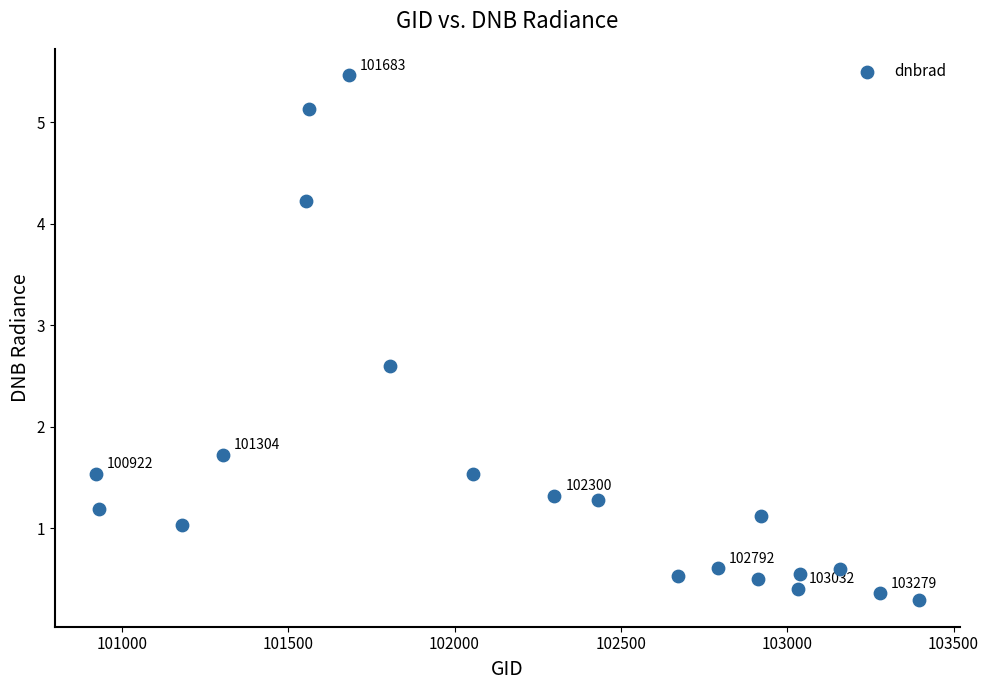

What is the range of X values (max minus min)?

2475.0